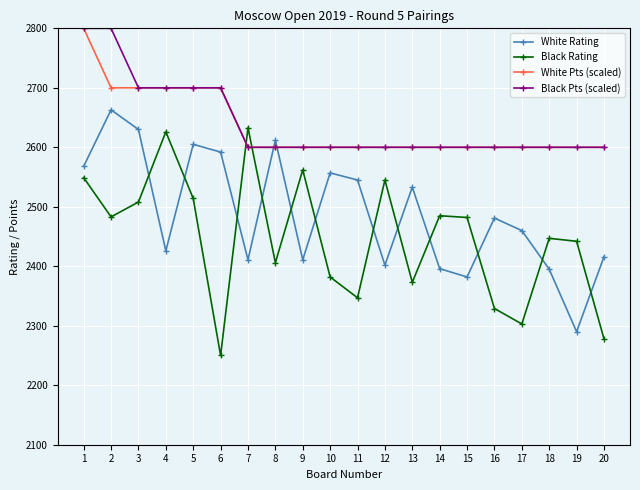

What is the approximate value of Black Rating at 4?

2626